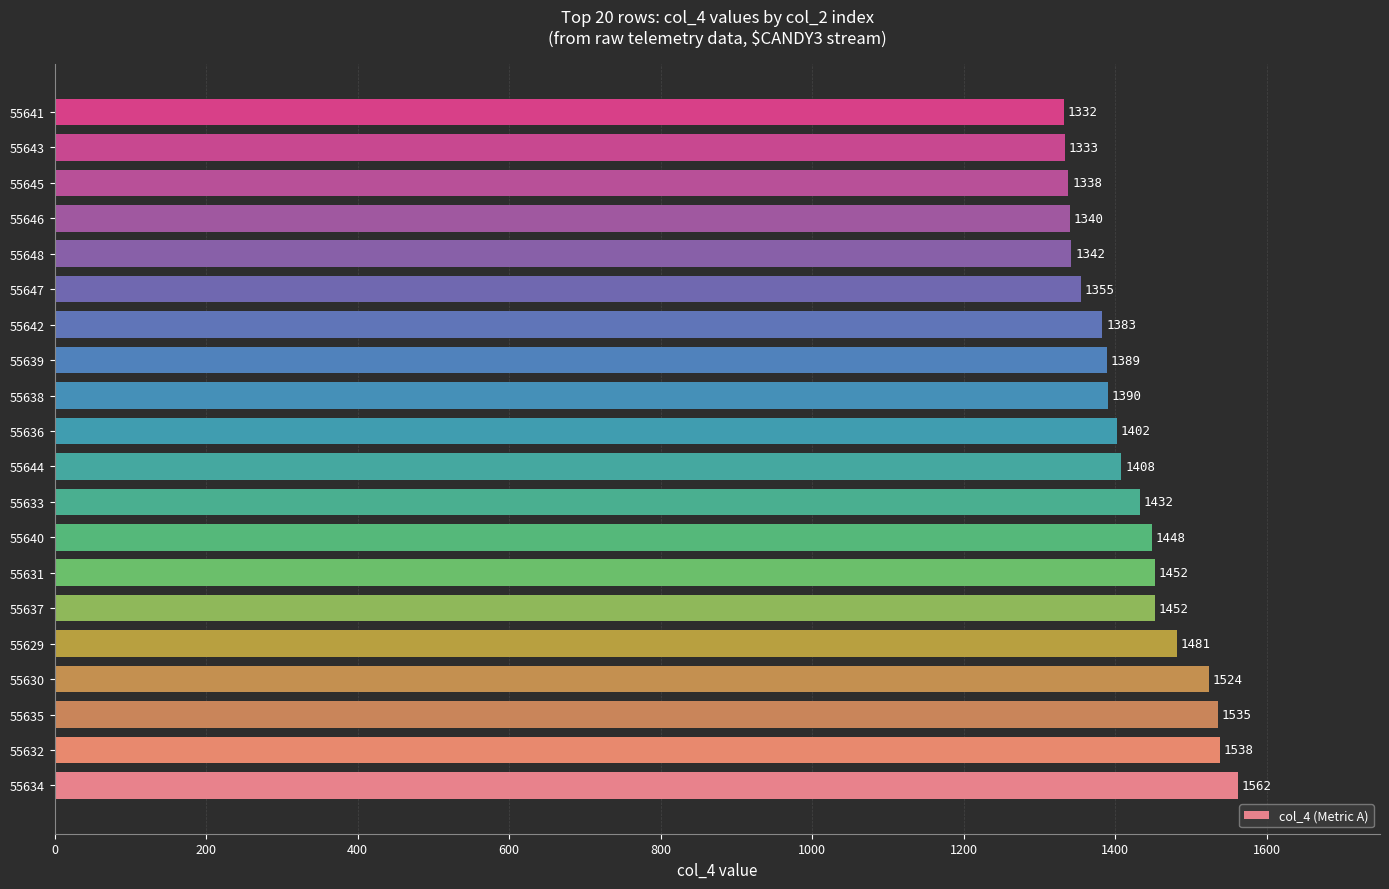

What is the maximum value shown in the chart?

1562